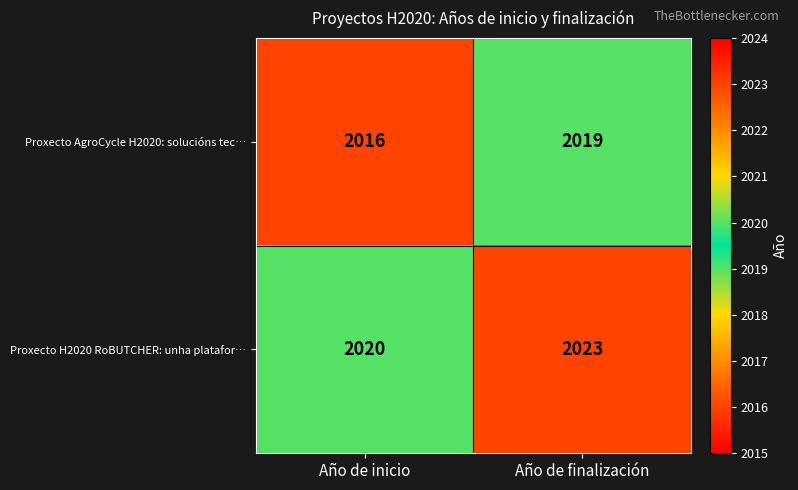

What is the total value across all series at Año de inicio?

4036